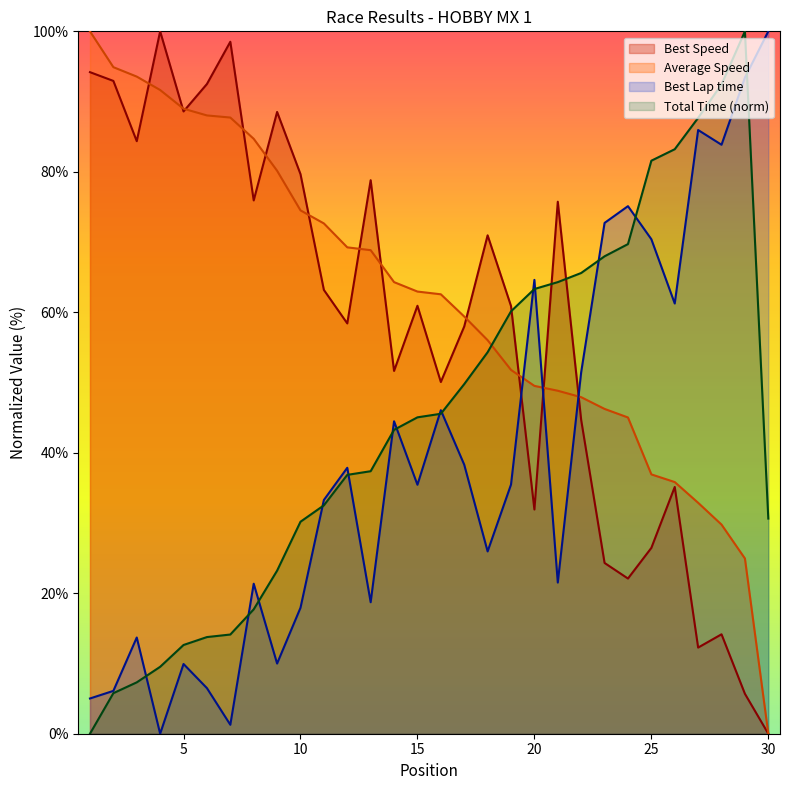

List the labels in order of Average Speed value, smallest first.

30, 29, 28, 27, 26, 25, 24, 23, 22, 21, 20, 19, 18, 17, 16, 15, 14, 13, 12, 11, 10, 9, 8, 7, 6, 5, 4, 3, 2, 1